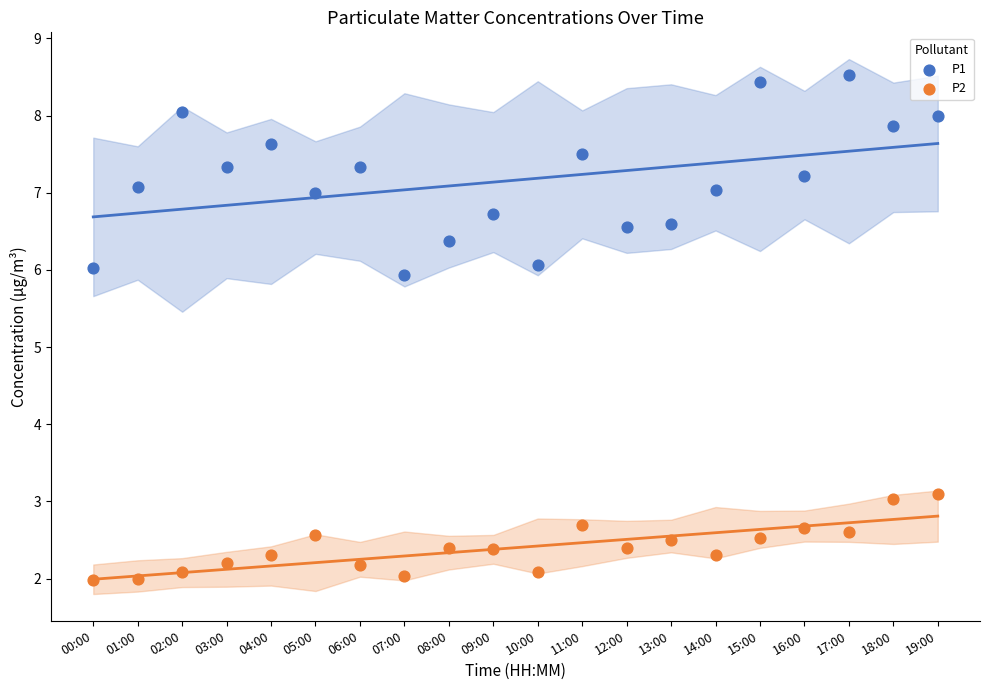

Which series reaches the minimum Y coordinate?

P2